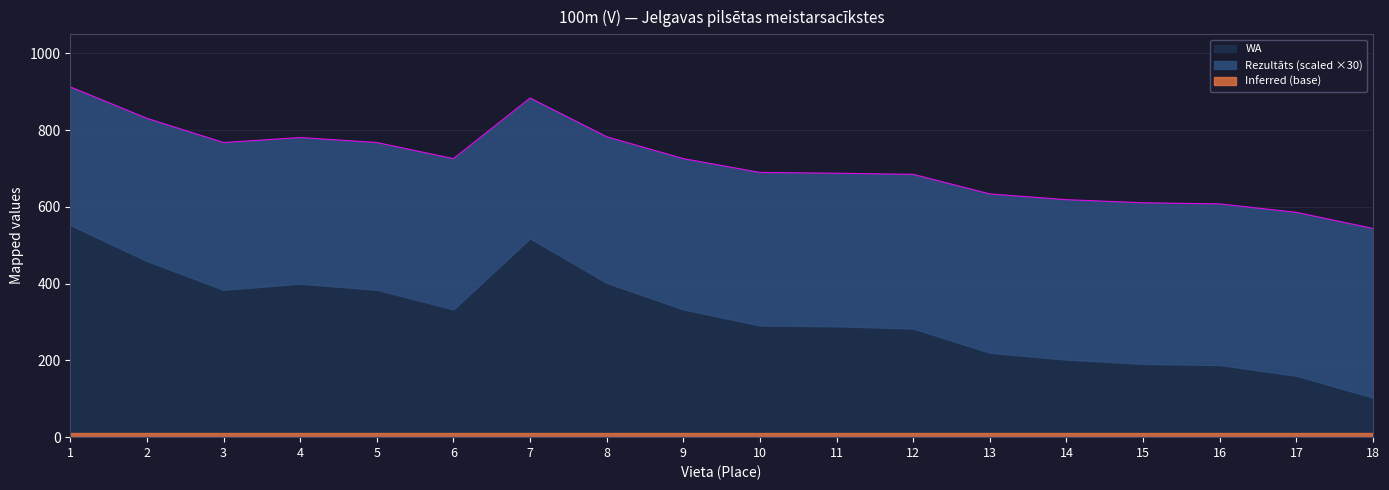

Reading left to right, transcribe all the data shown in this chart.

913	831	768	781	768	726	884	783	726	690	688	685	634	619	611	608	586	544